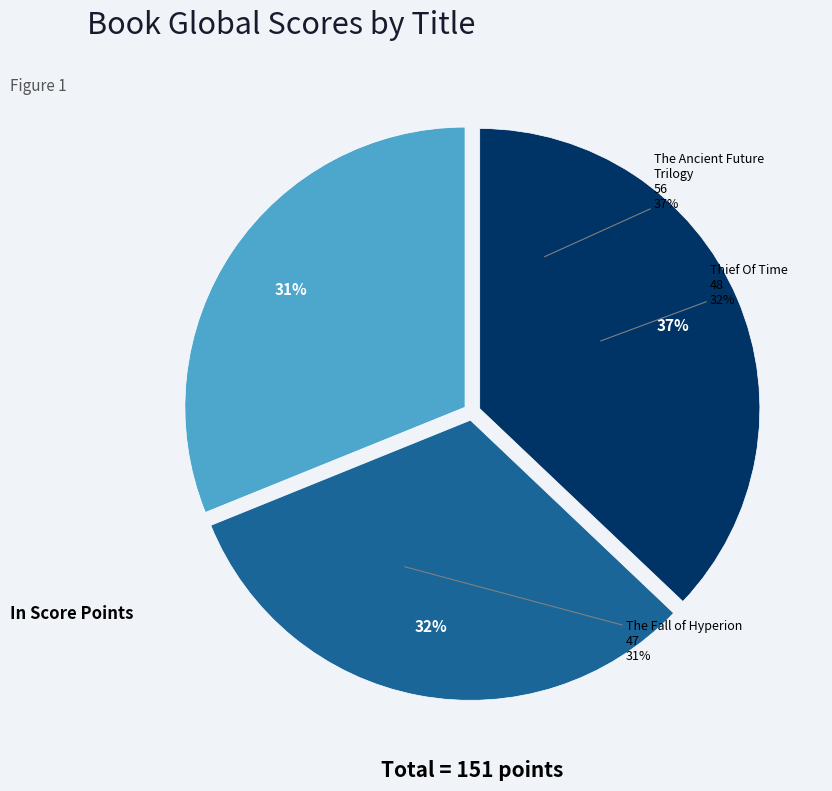

Count the number of slices in the pie.

3